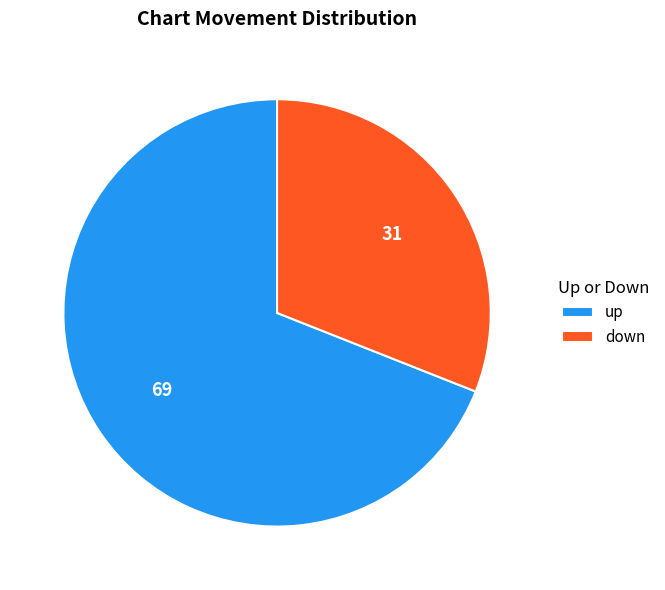

Count the number of slices in the pie.

2